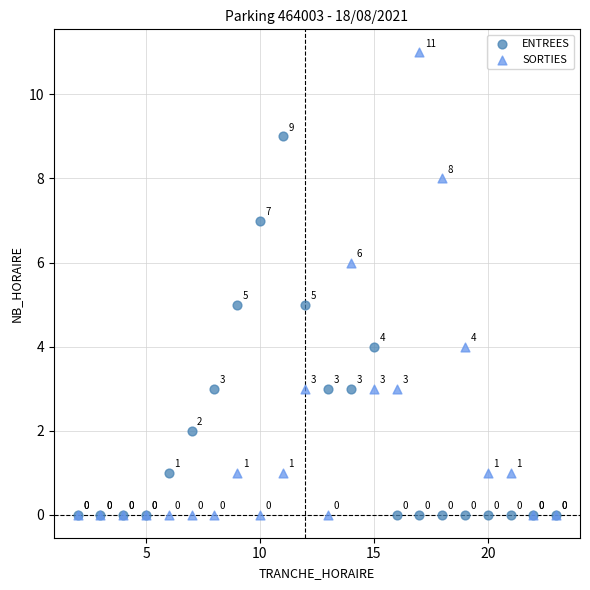

Which series has the largest Y range (max minus min)?

SORTIES